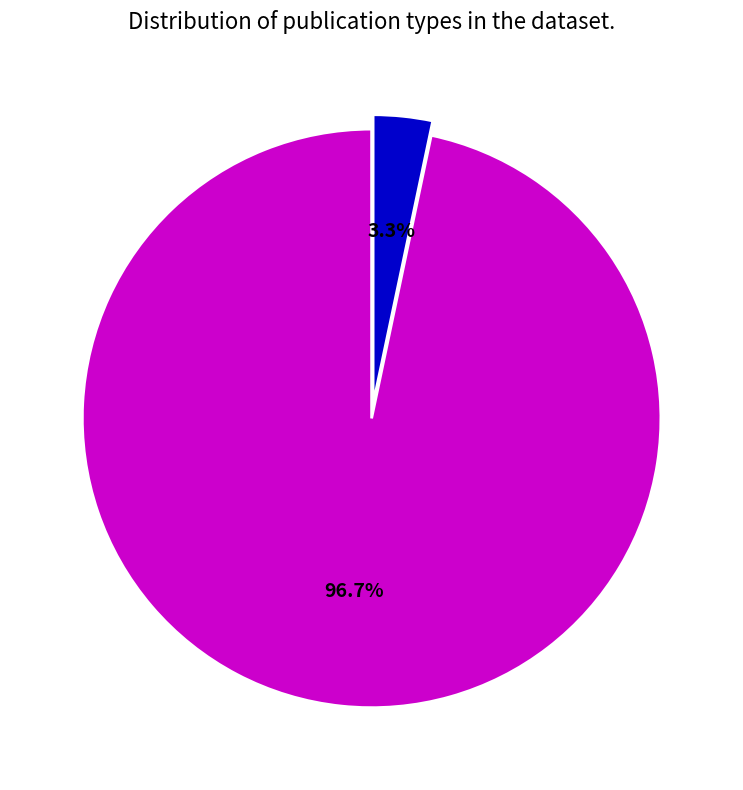

Does any single category account for the majority?

Yes